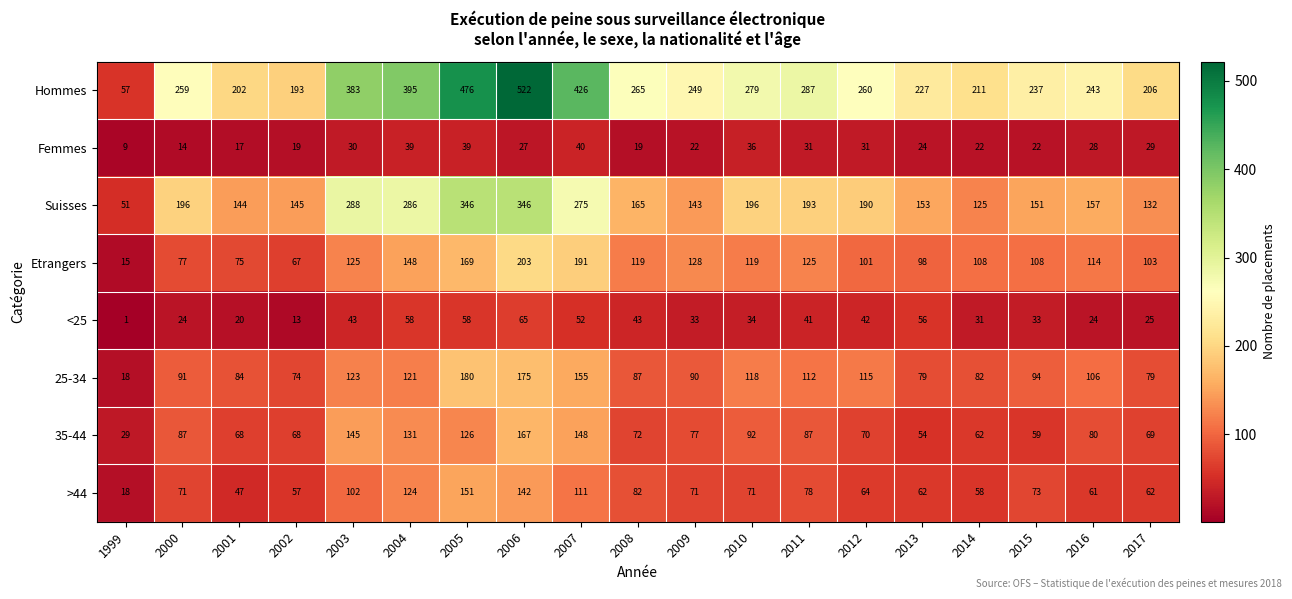

What is the minimum value for Femmes?

9